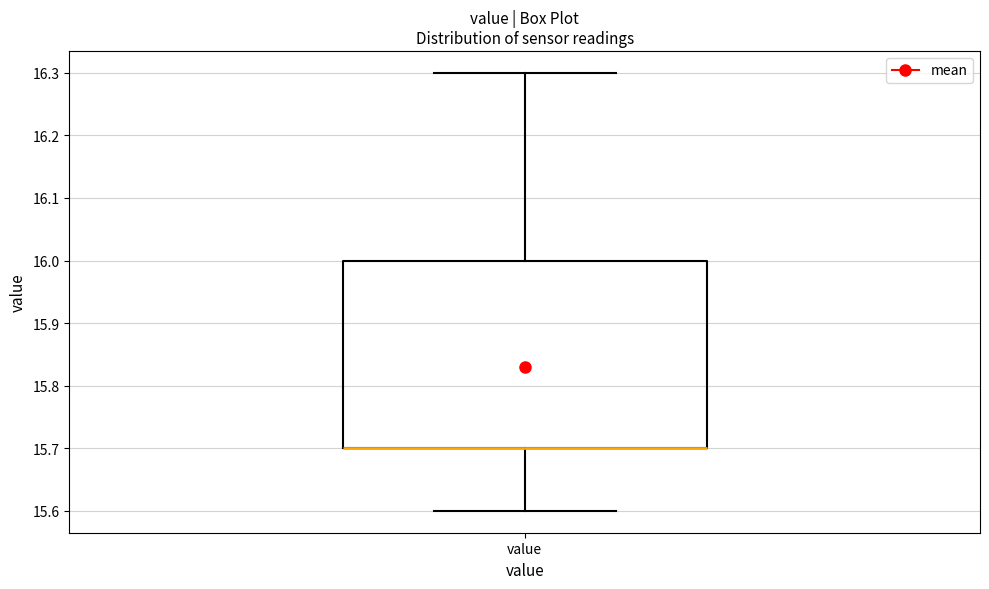

Where is the lower edge of the box for value on the y-axis? The values are not printed on the chart, so give them approximately, as read against the axis.

15.7